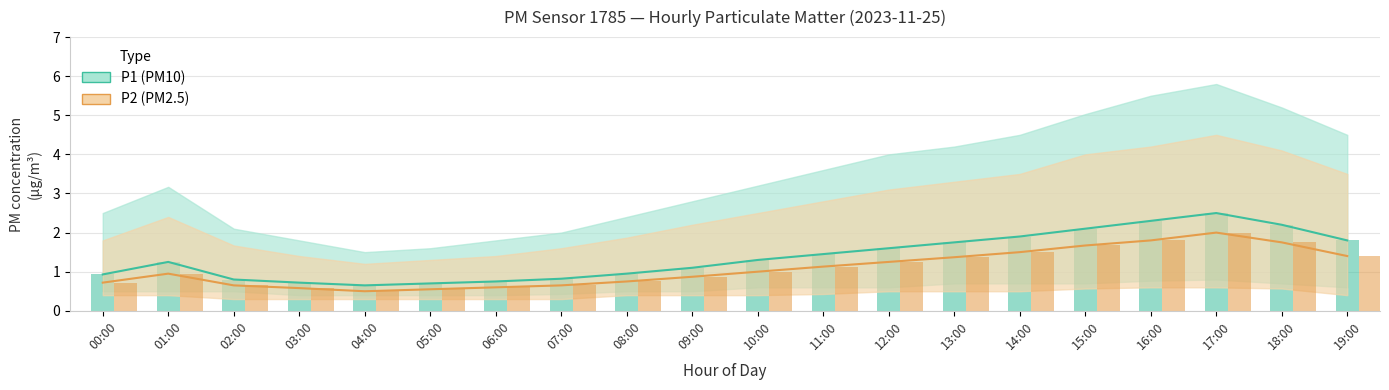

How many groups of bars are there?

20